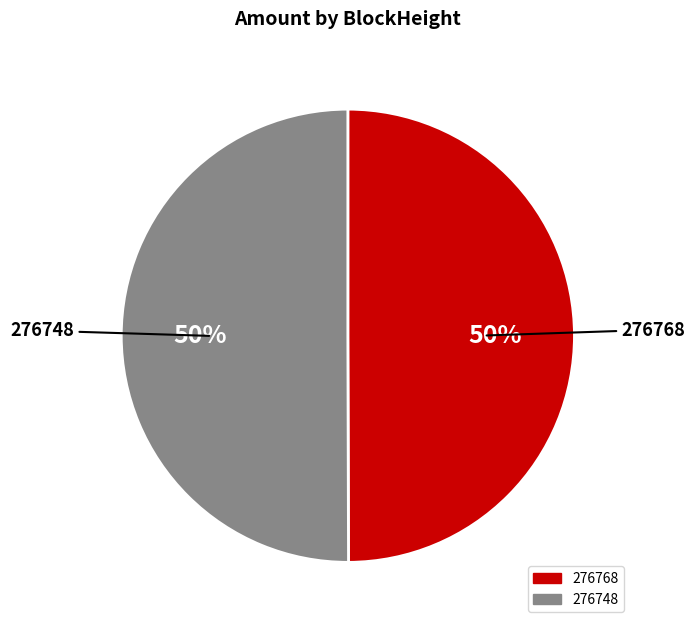

Do 276748 and 276768 together represent more than half of the pie?

Yes